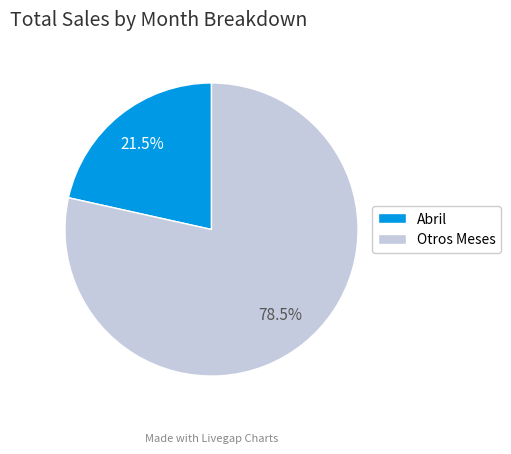

Combined, what portion of the pie is Abril and Otros Meses?

100.0%